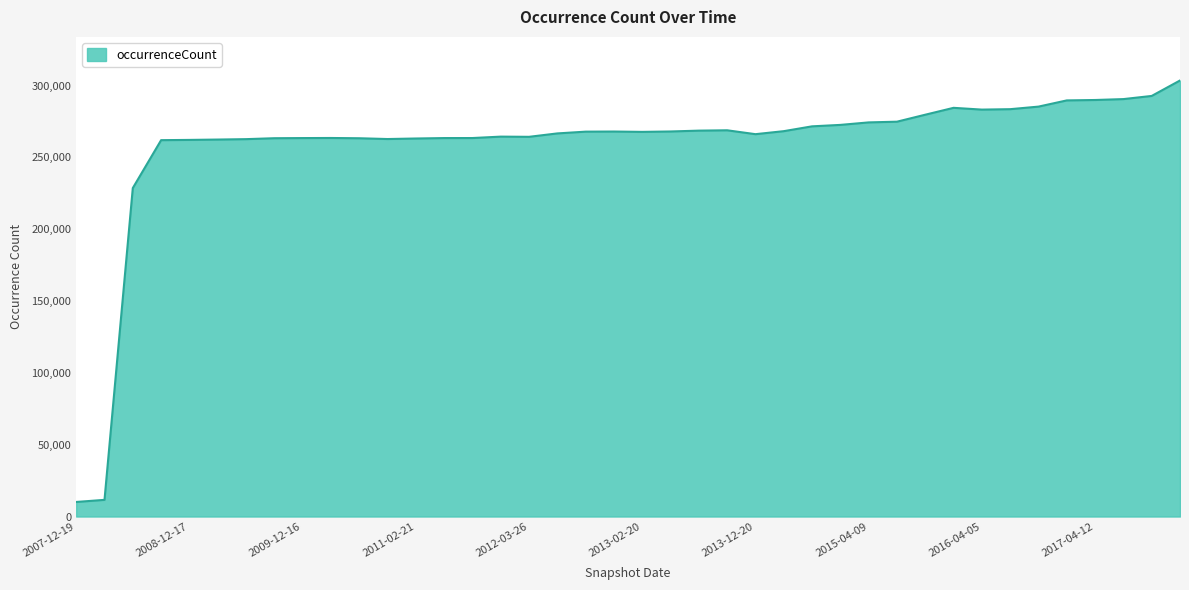

What is the difference between the maximum and minimum values?

293351